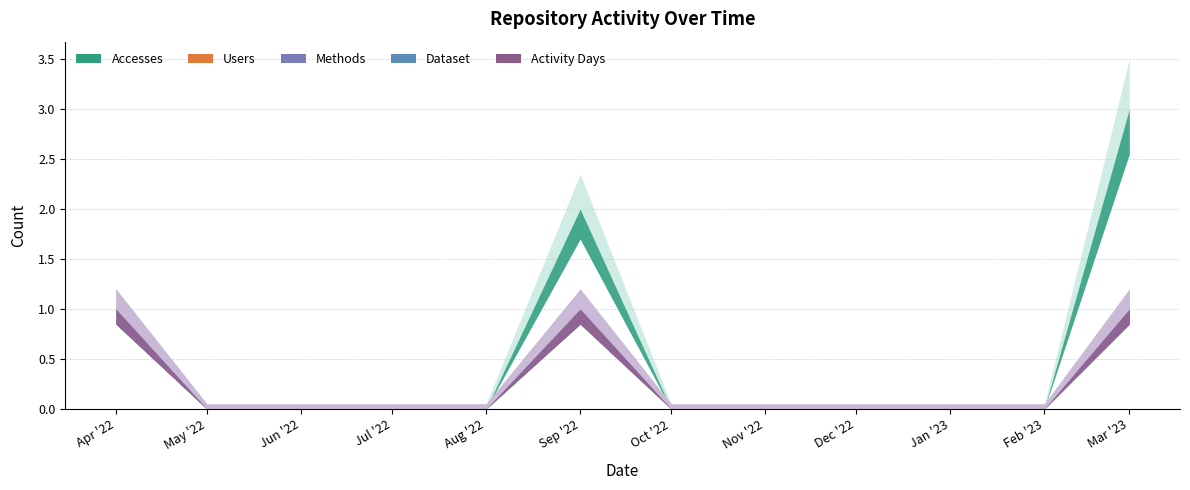

True or false: Accesses and Activity Days cross at least once.

False